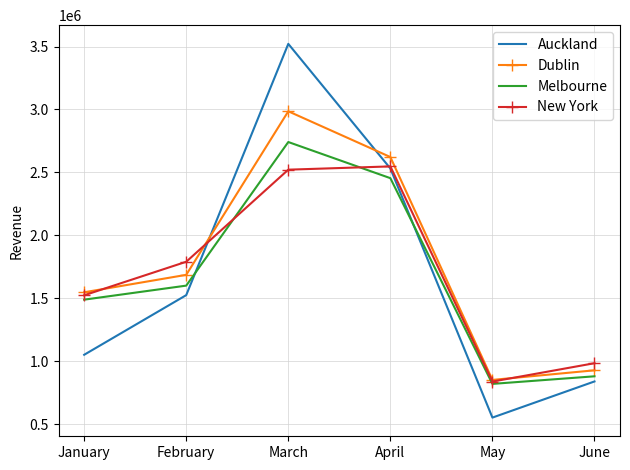

Rank the series by their maximum value, from lowest to highest.

New York, Melbourne, Dublin, Auckland